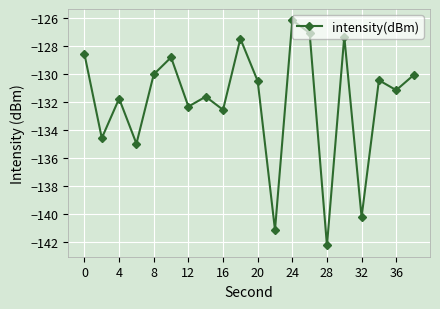

What is the minimum value shown in the chart?

-142.3